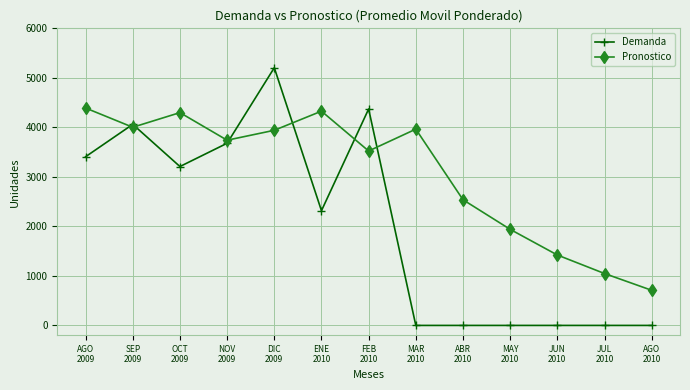

Is it true that Demanda equals 0.0 at JUL
2010?

True